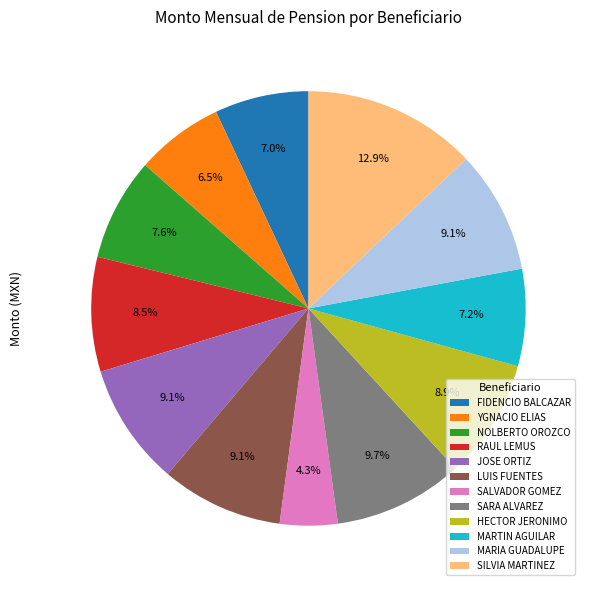

What is the total percentage of SILVIA MARTINEZ and SARA ALVAREZ?

22.6%